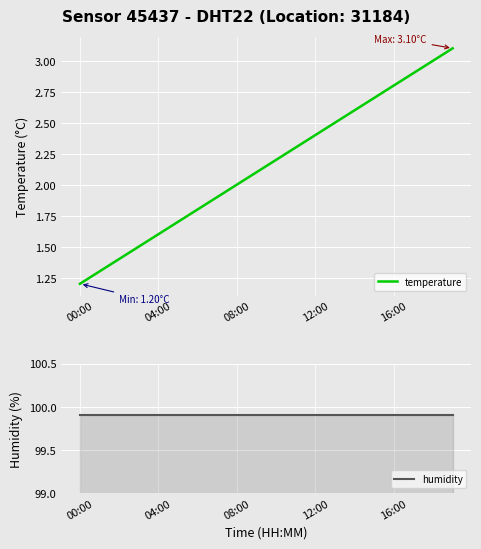

What is the lowest value of the temperature series?

1.2